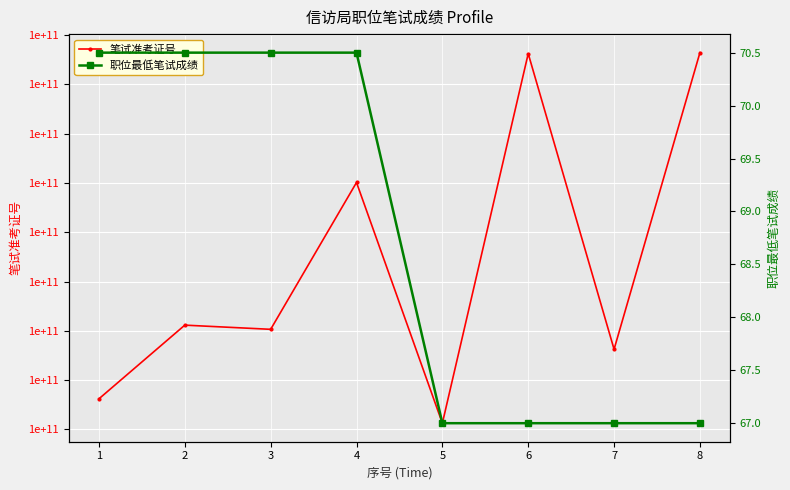

Where is the first local maximum for 笔试准考证号?

2